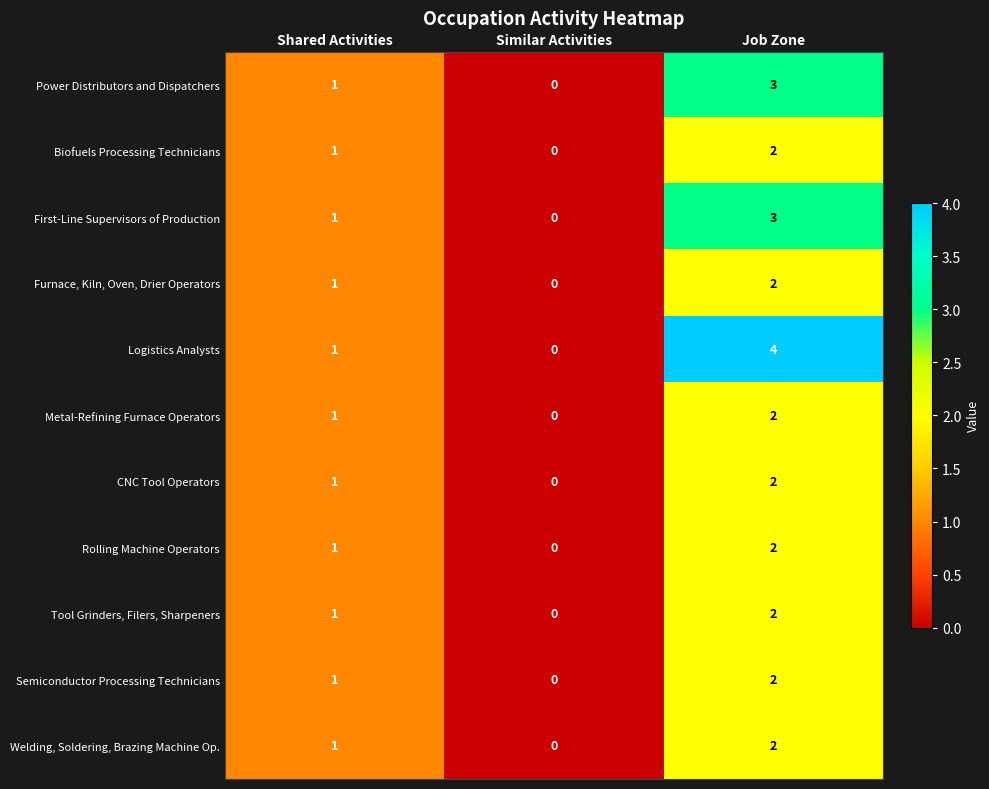

True or false: Furnace, Kiln, Oven, Drier Operators has a value of -1 at Similar Activities.

False